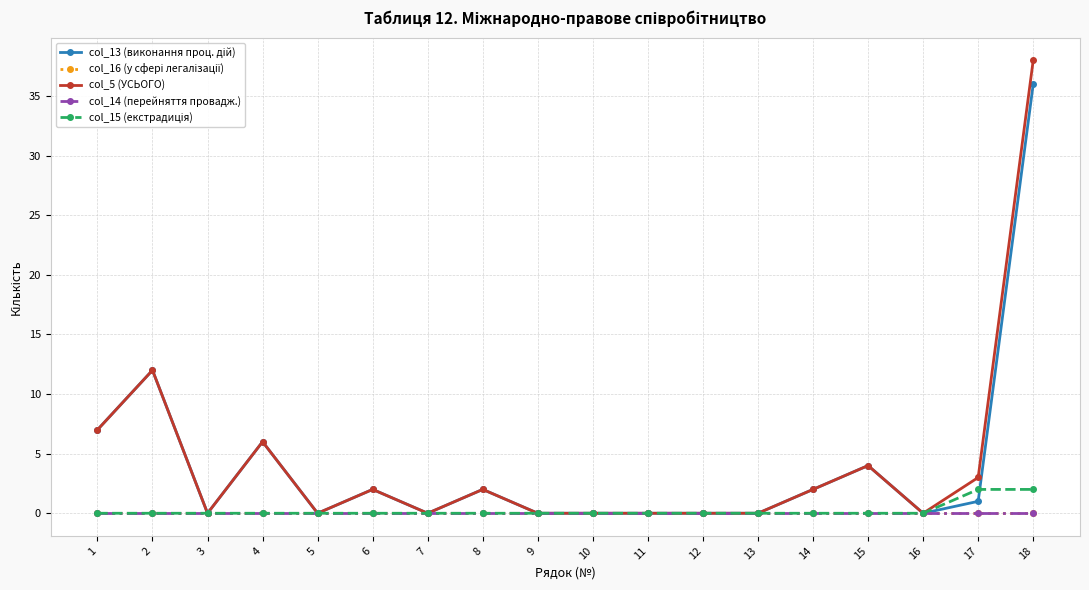

Does the chart have visible grid lines?

Yes